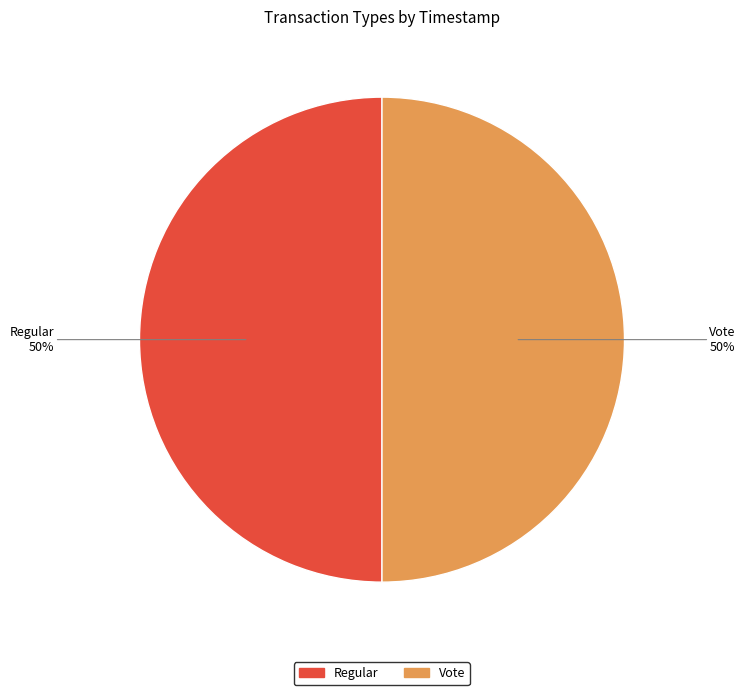

To the nearest percent, what portion does Regular represent?

50%